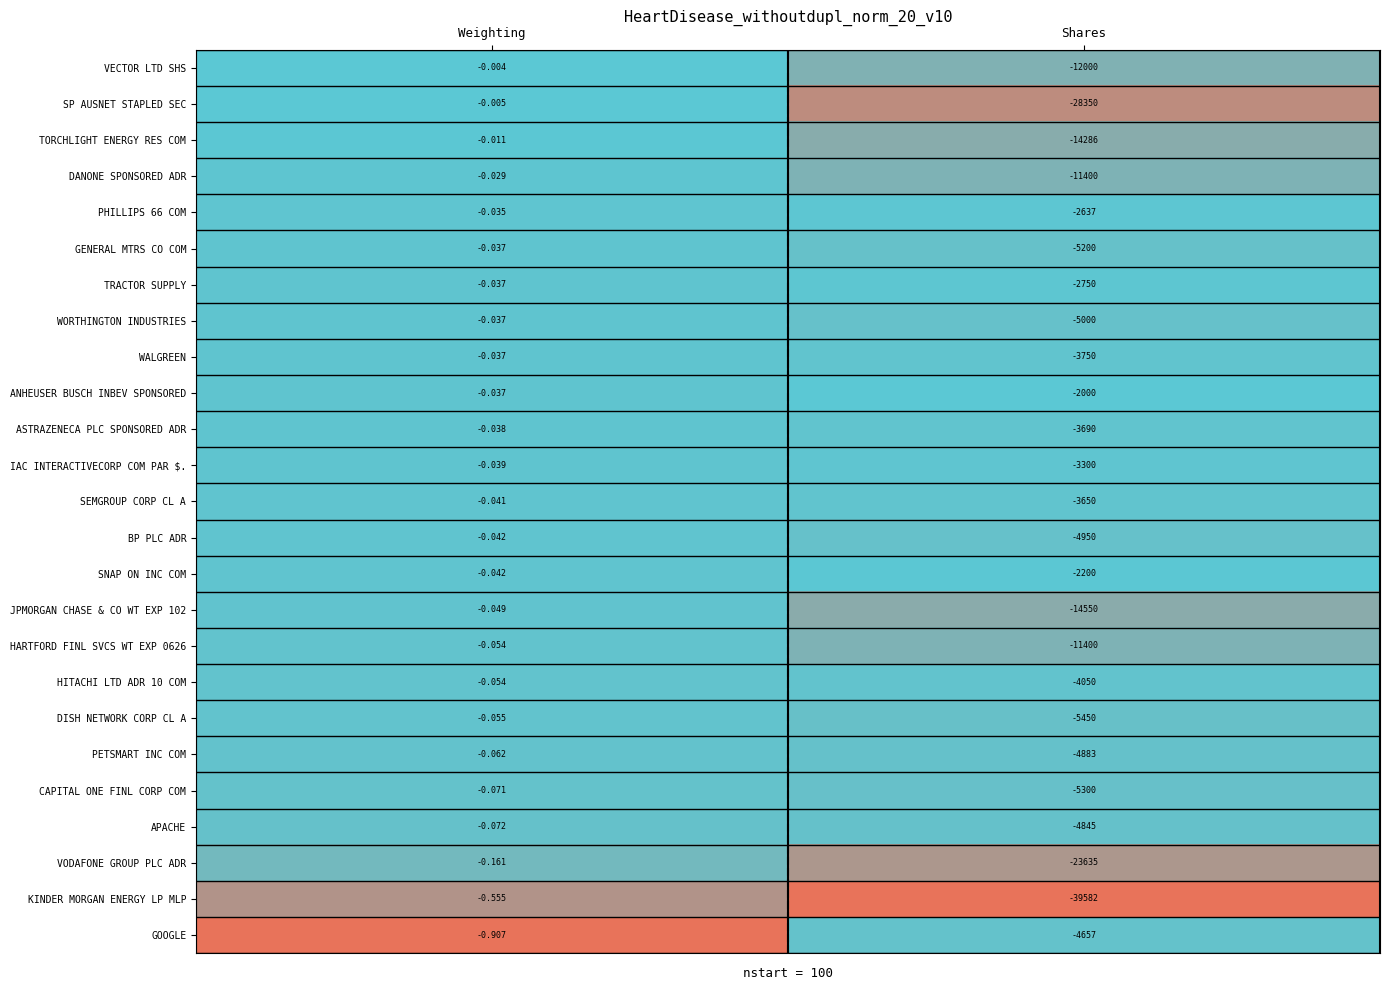

Where is IAC INTERACTIVECORP COM PAR $. nearest to the value -1650?

Weighting